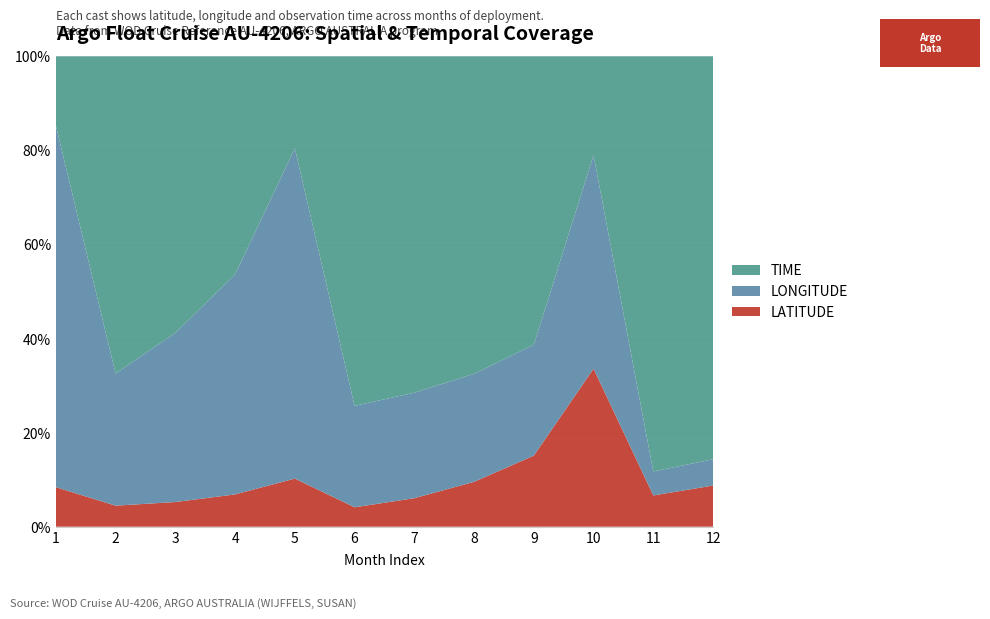

What is the minimum value for LATITUDE?

4.1